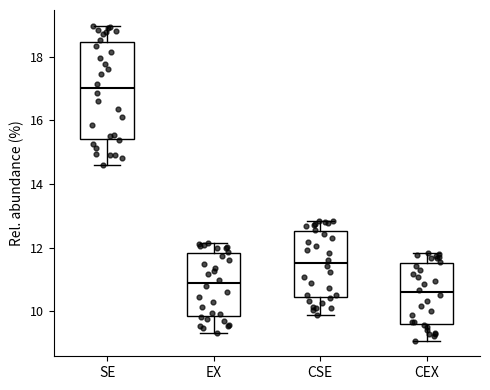

Which box has the highest median line?

SE